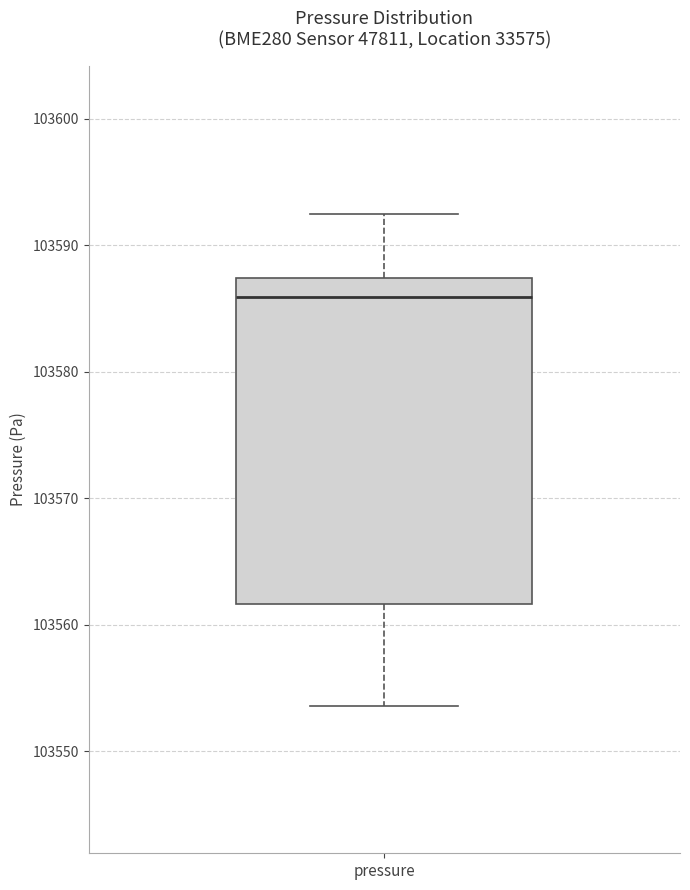

Where does the median line of the box for pressure sit on the y-axis? The values are not printed on the chart, so give them approximately, as read against the axis.

103586